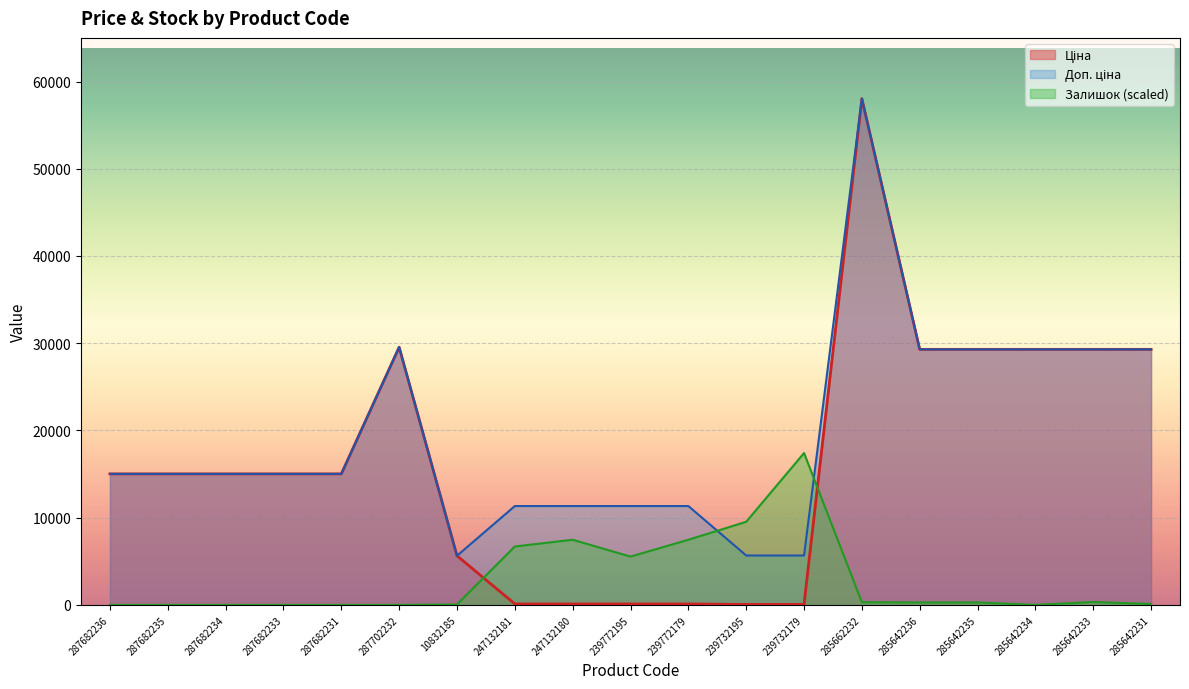

What is the value of the Ціна point at the 13th from the left?

56.7